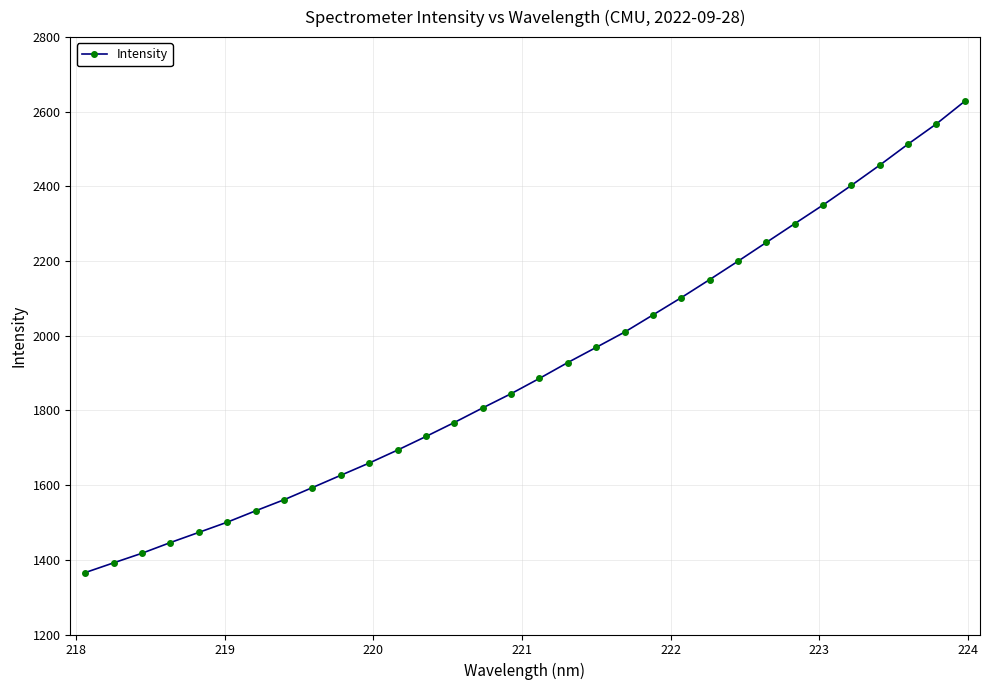

What is the value of the 6th point from the left?

1500.8